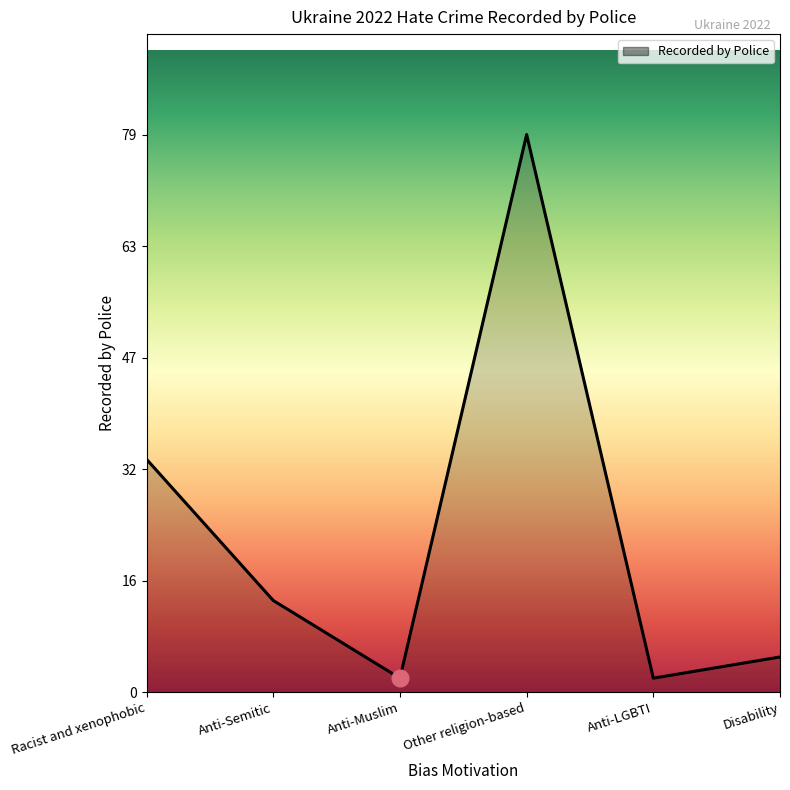

What is the difference between the values at Other religion-based and Anti-Semitic?

66